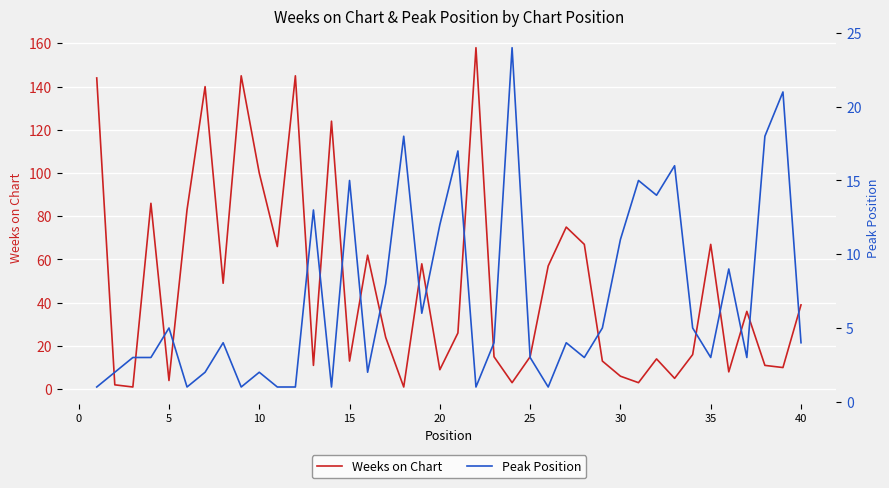

What is the maximum value for Weeks on Chart?

158